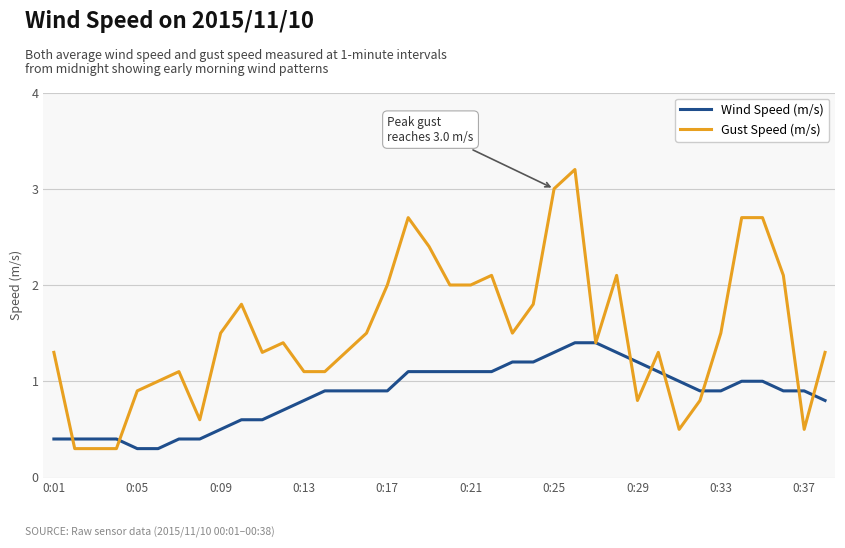

List the series in order of their overall mean, lowest first.

Wind Speed (m/s), Gust Speed (m/s)